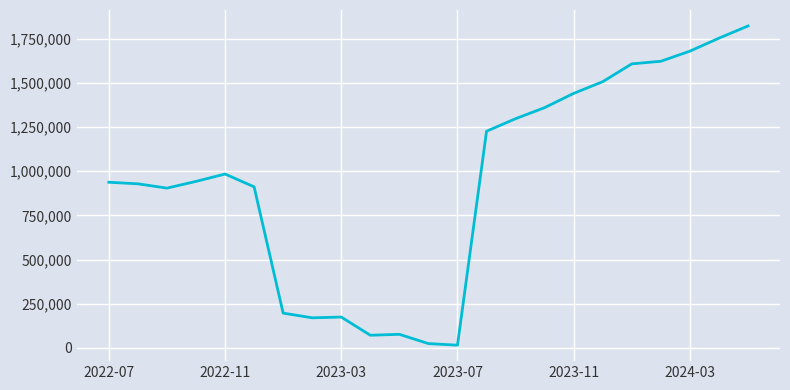

What is the maximum value shown in the chart?

1822578